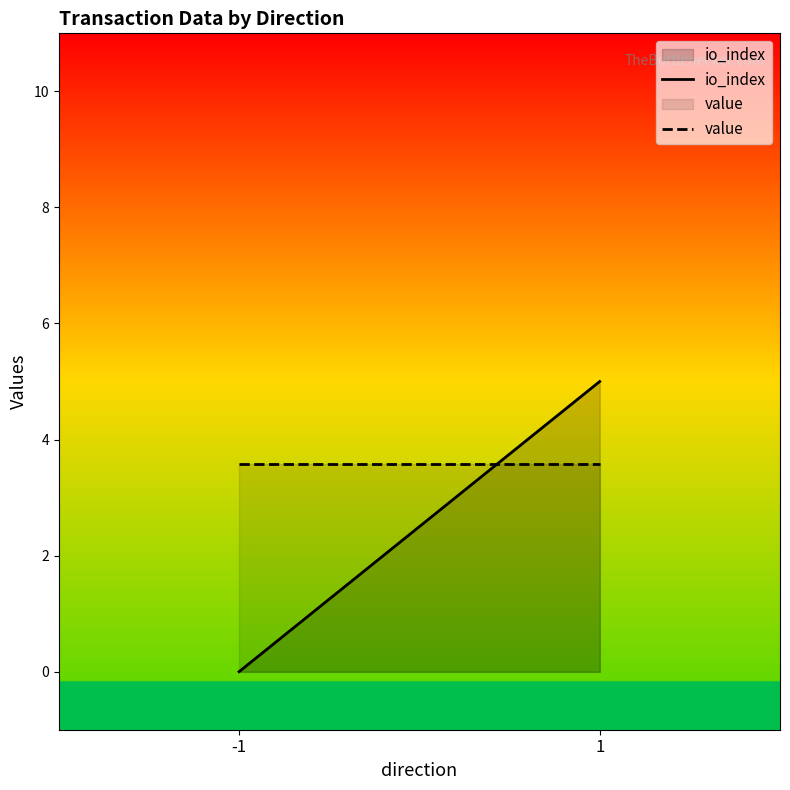

List the series in order of their peak value, lowest first.

value, io_index